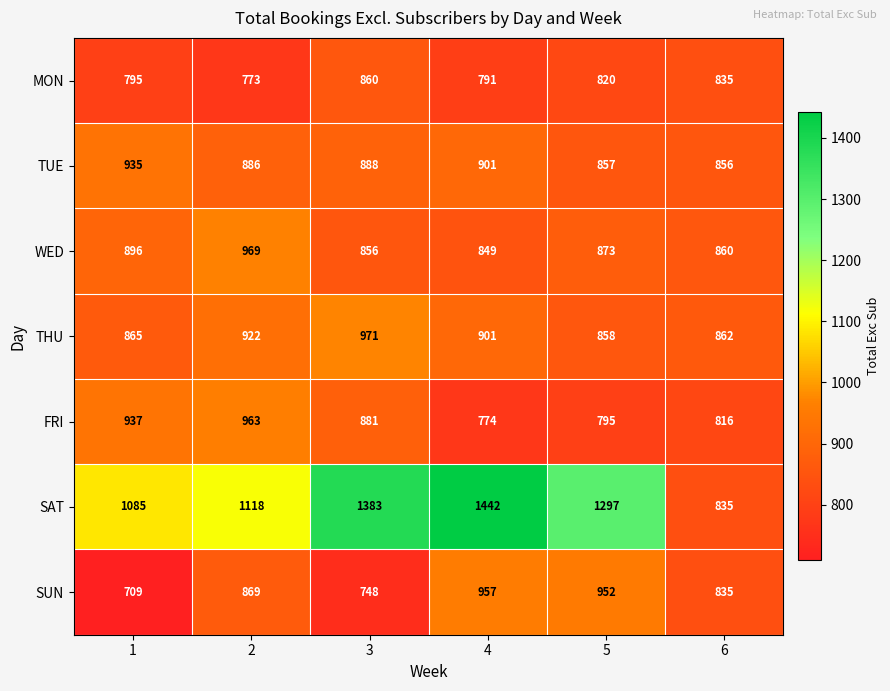

At which category is the sum across all series the highest?

4